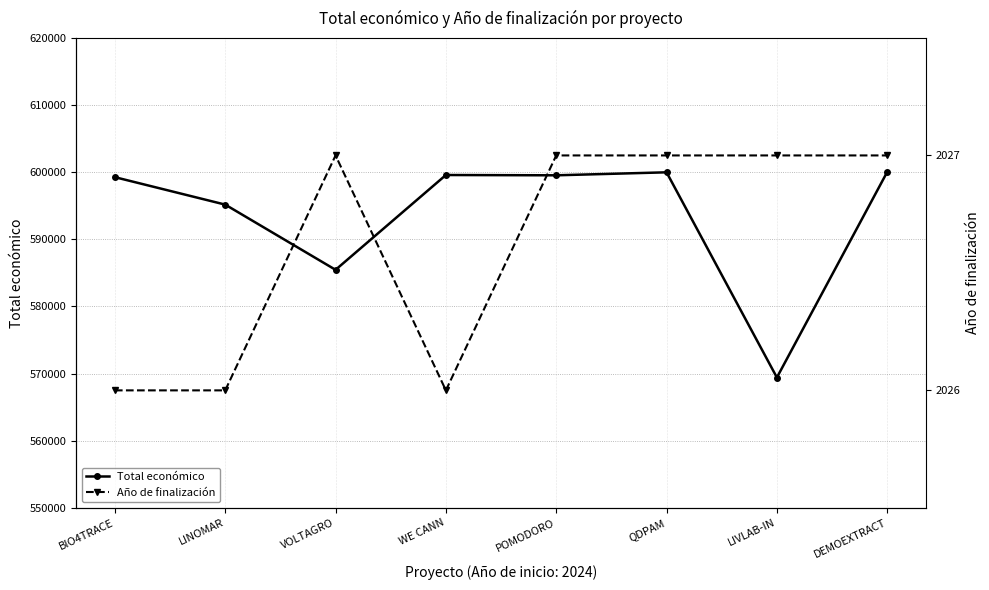

Rank the series at DEMOEXTRACT from highest to lowest value.

Total económico, Año de finalización